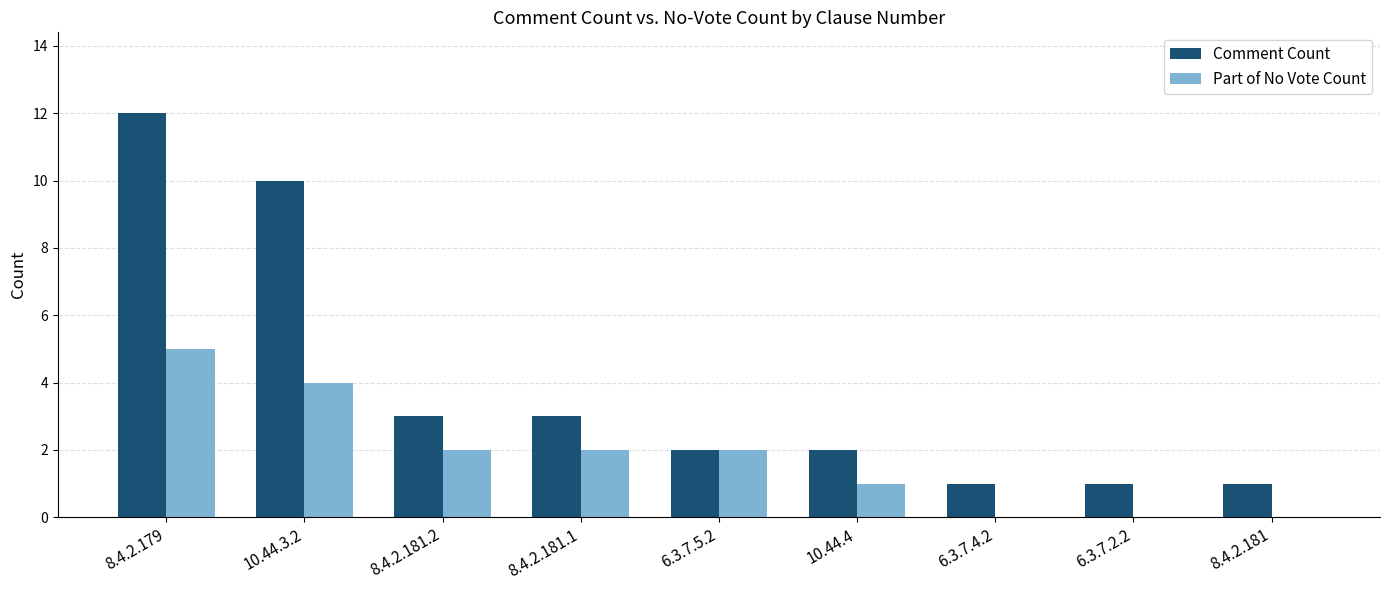

Reading left to right, list all the values displayed in this chart.

Comment Count: 12	10	3	3	2	2	1	1	1
Part of No Vote Count: 5	4	2	2	2	1	0	0	0